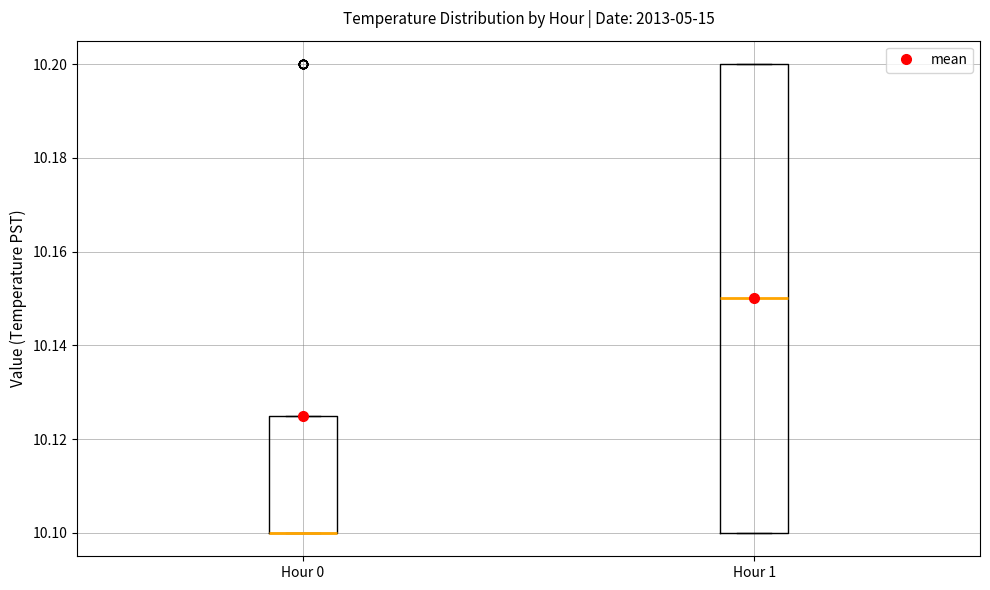

Comparing the boxes themselves (not the whiskers), which one is the tallest?

Hour 1